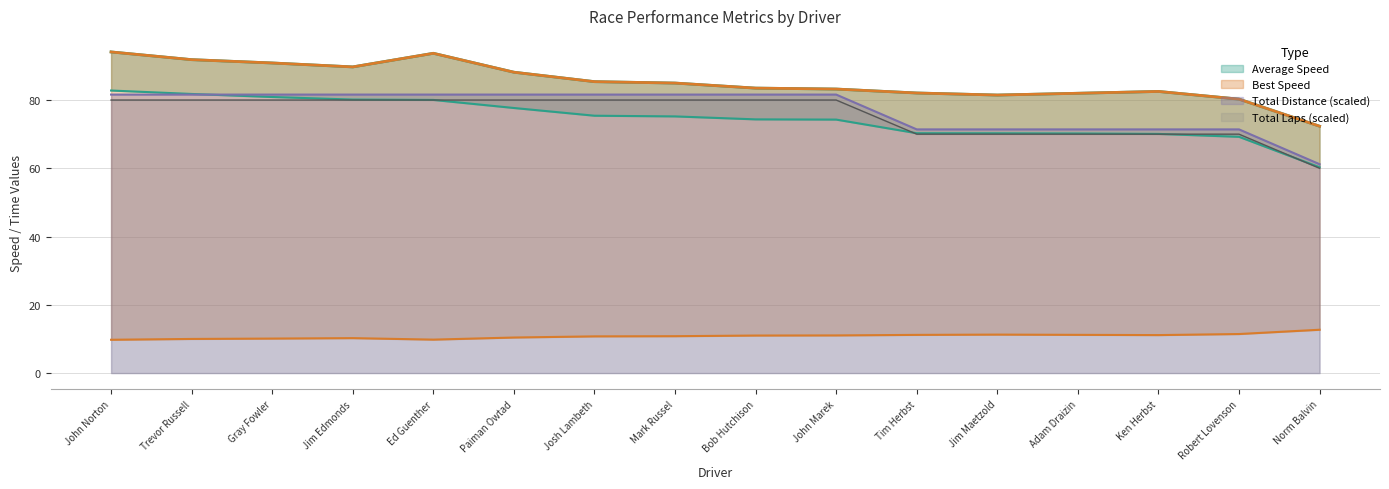

What is the label of the 5th point from the right?

Jim Maetzold